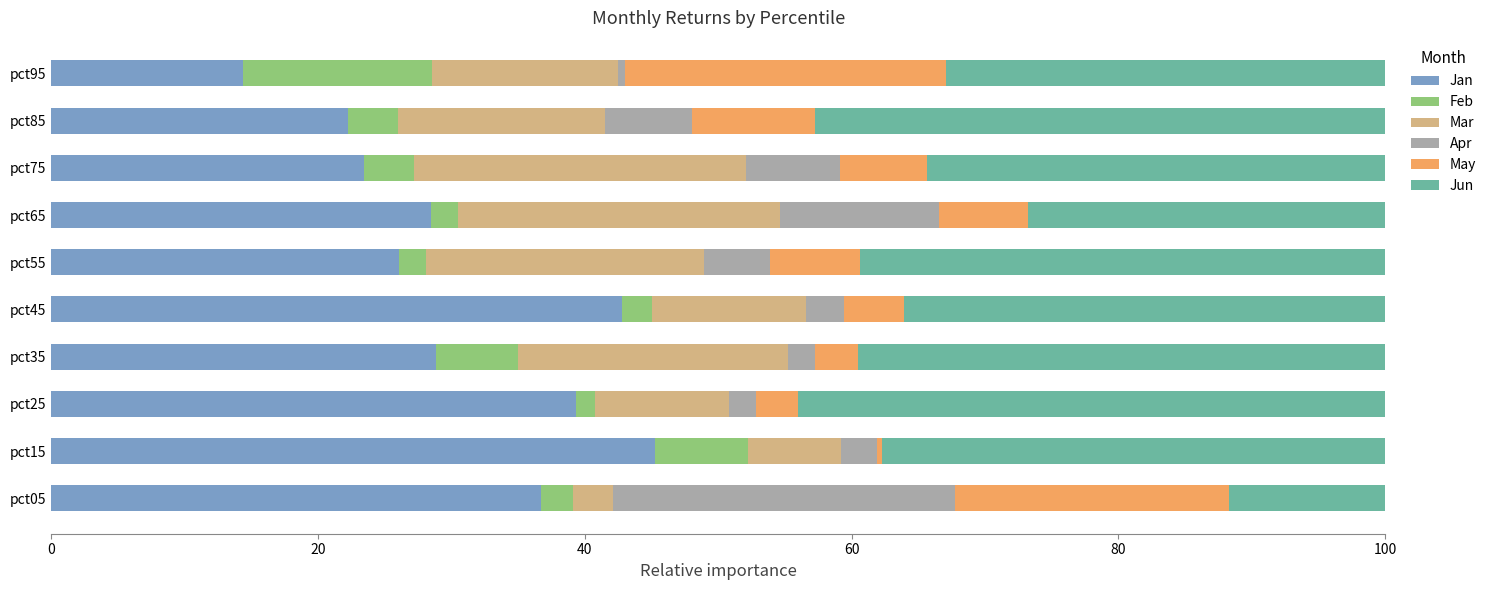

What is the average value of the Jan series?

30.8